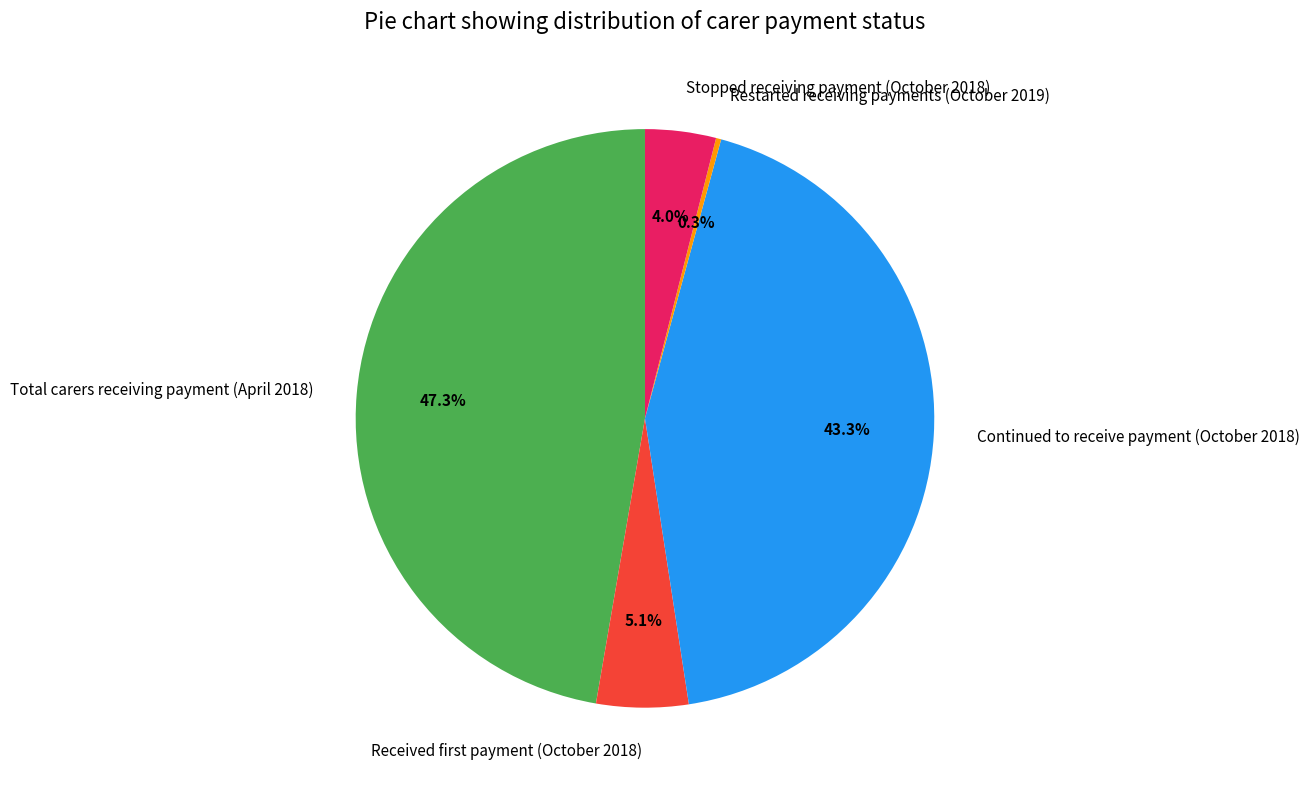

Count the number of slices in the pie.

5